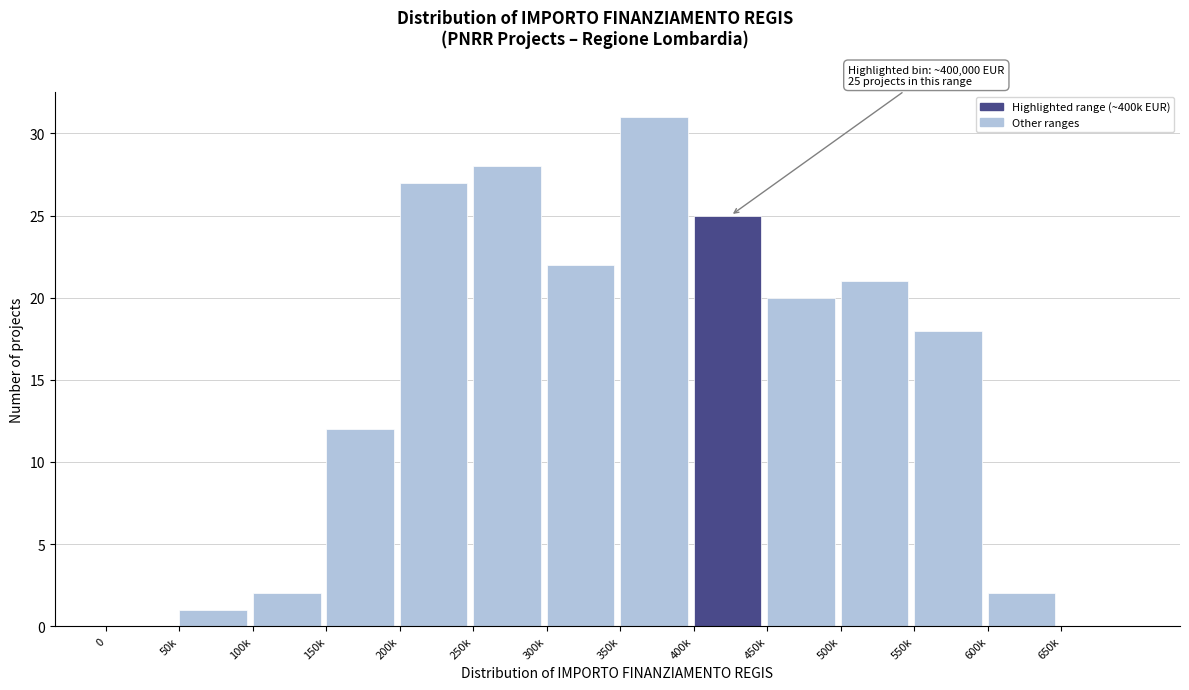

Reading left to right, what are all the values shown in this chart?

0=0	50k=1	100k=2	150k=12	200k=27	250k=28	300k=22	350k=31	400k=25	450k=20	500k=21	550k=18	600k=2	650k=0